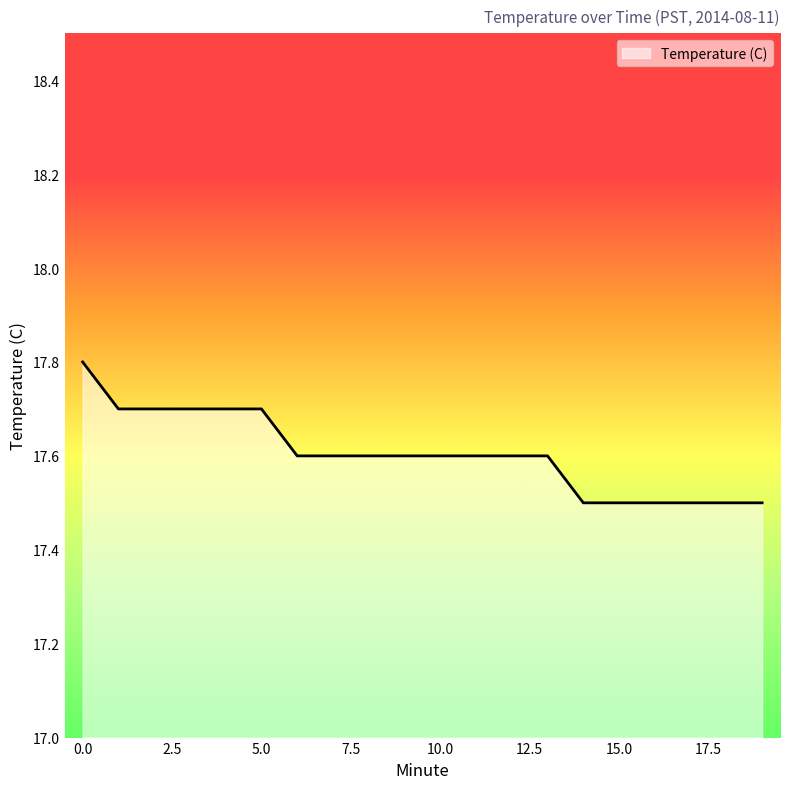

What is the smallest value displayed?

17.5